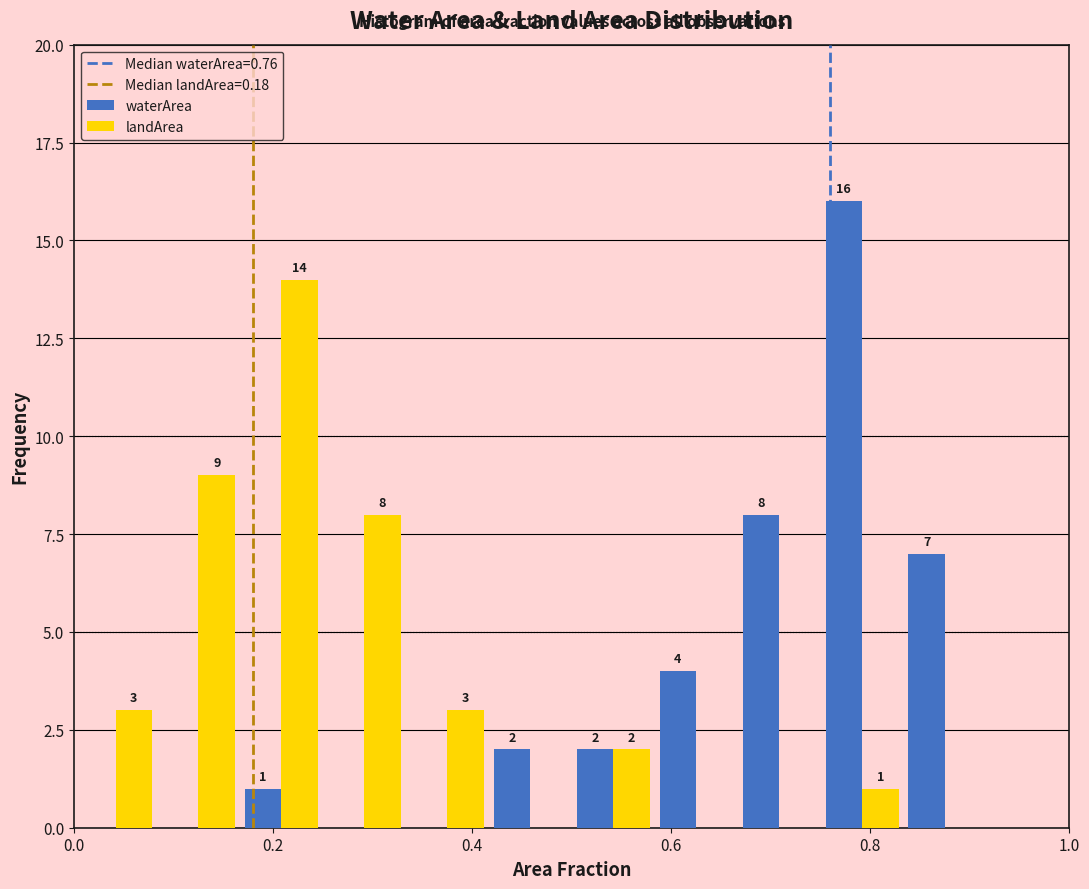

In the landArea series, which range on the x-axis has the tallest bar?

0.16 to 0.26